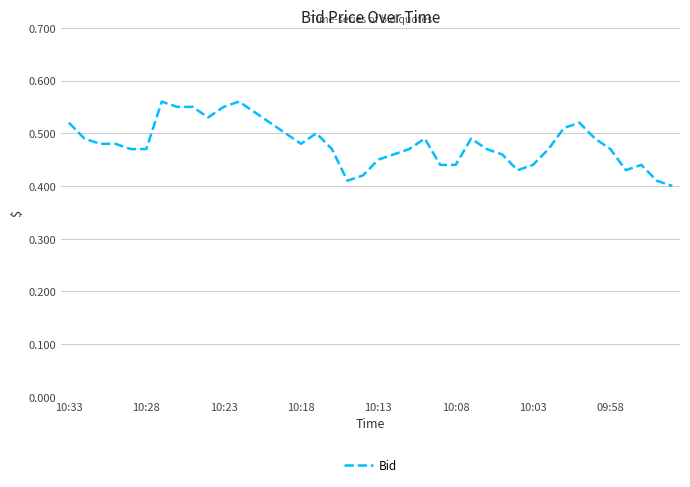

How many lines are shown in the chart?

1